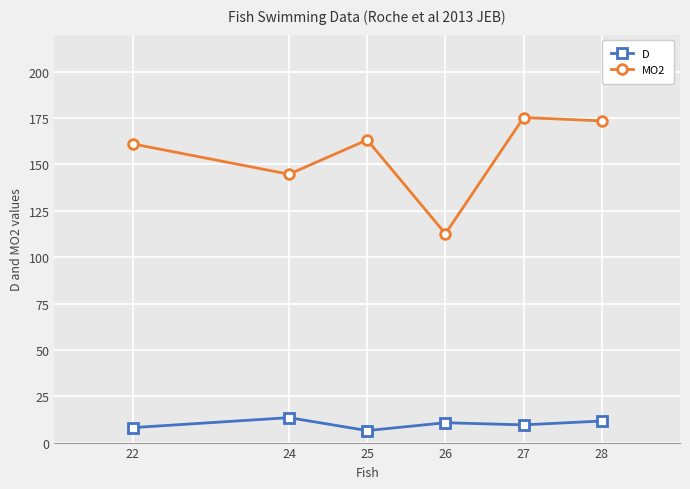

Is it true that D equals 24.0 at 24?

False